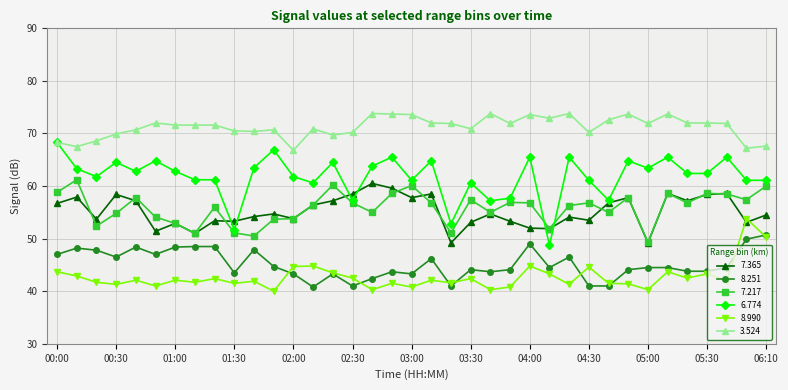

What is the value of the 7.217 point at the 35th from the left?

58.5